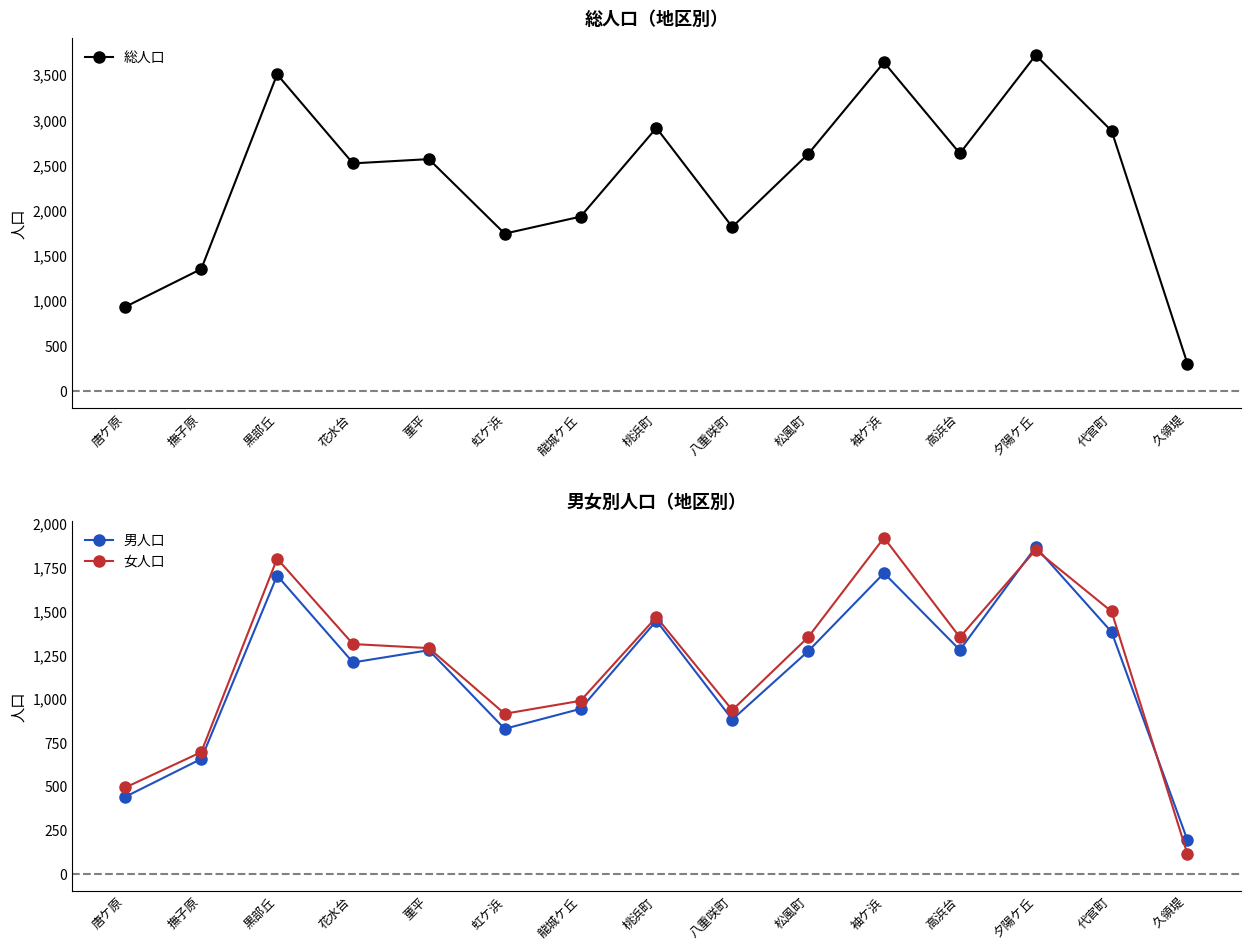

Between 龍城ケ丘 and 高浜台, which is larger?

高浜台